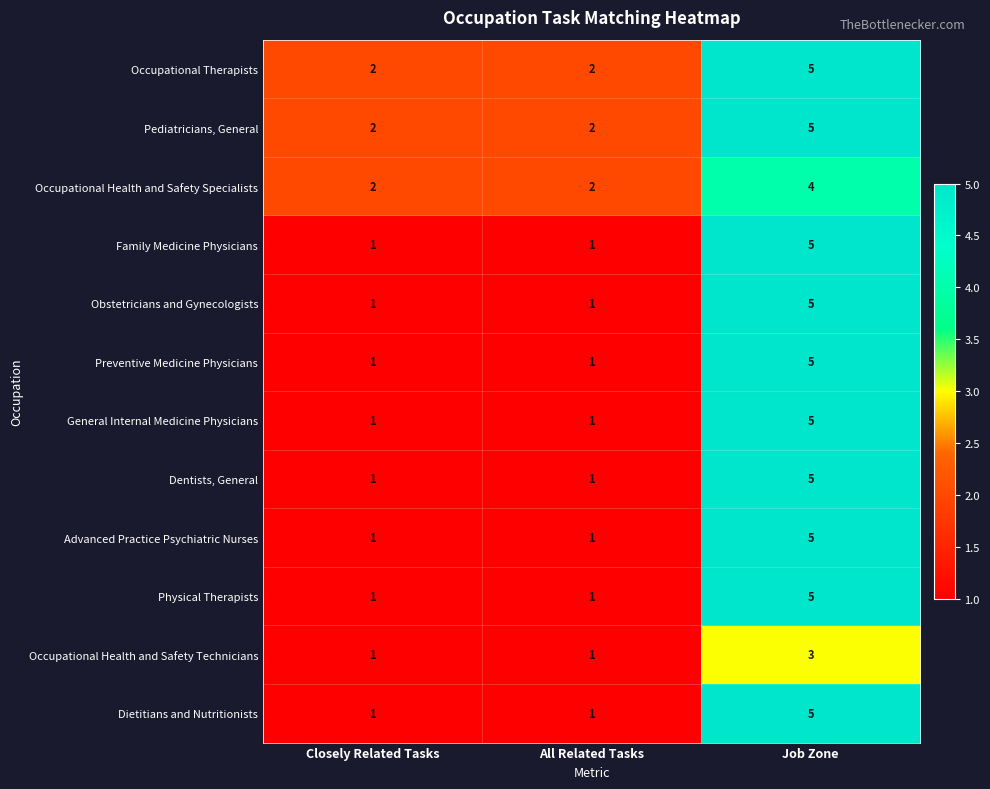

How many Occupational Health and Safety Specialists values are between 2 and 4?

3